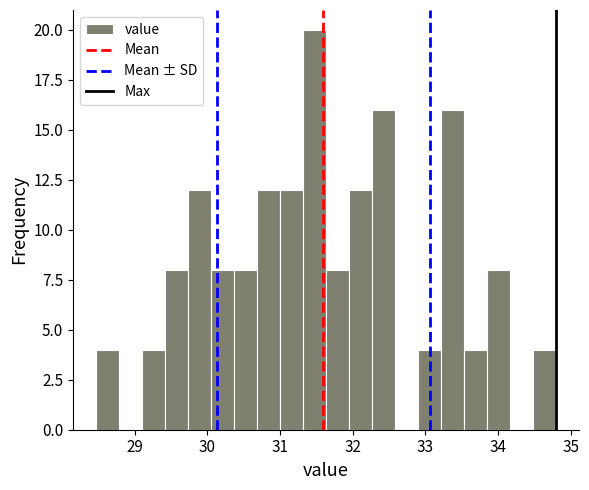

Read against the x-axis, roughly where is the centre of the tallest bar?

31.5